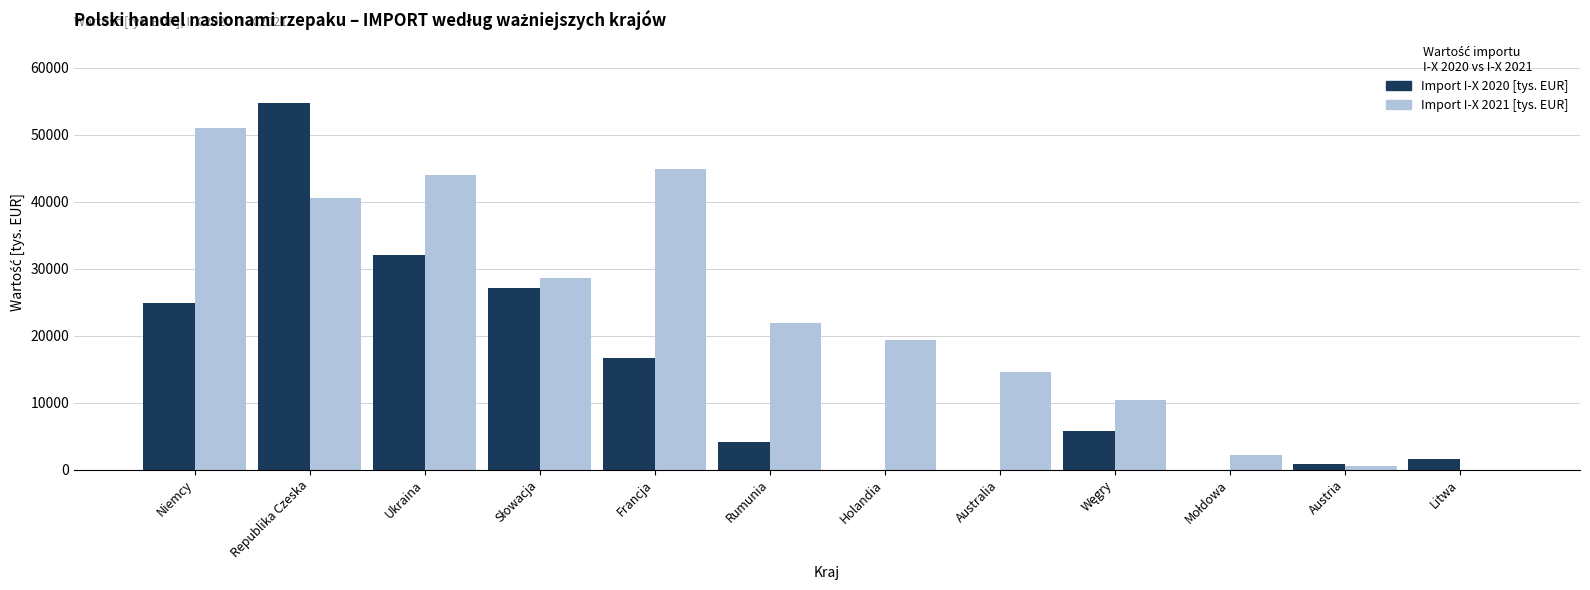

The Import I-X 2020 [tys. EUR] series shows 16690.4 at Francja. True or false?

True